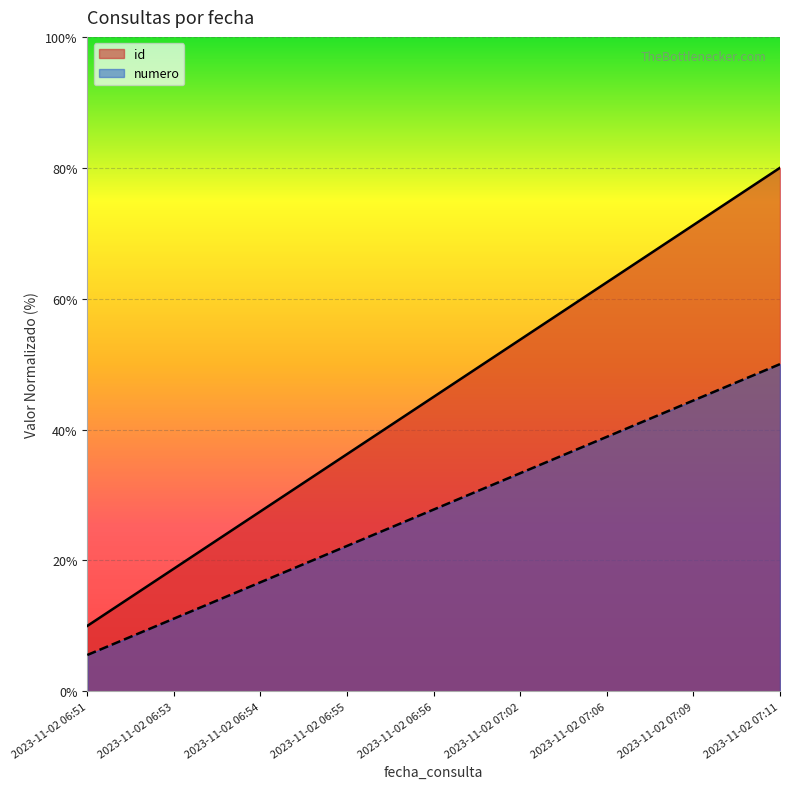

What is the maximum value for id?

80.0